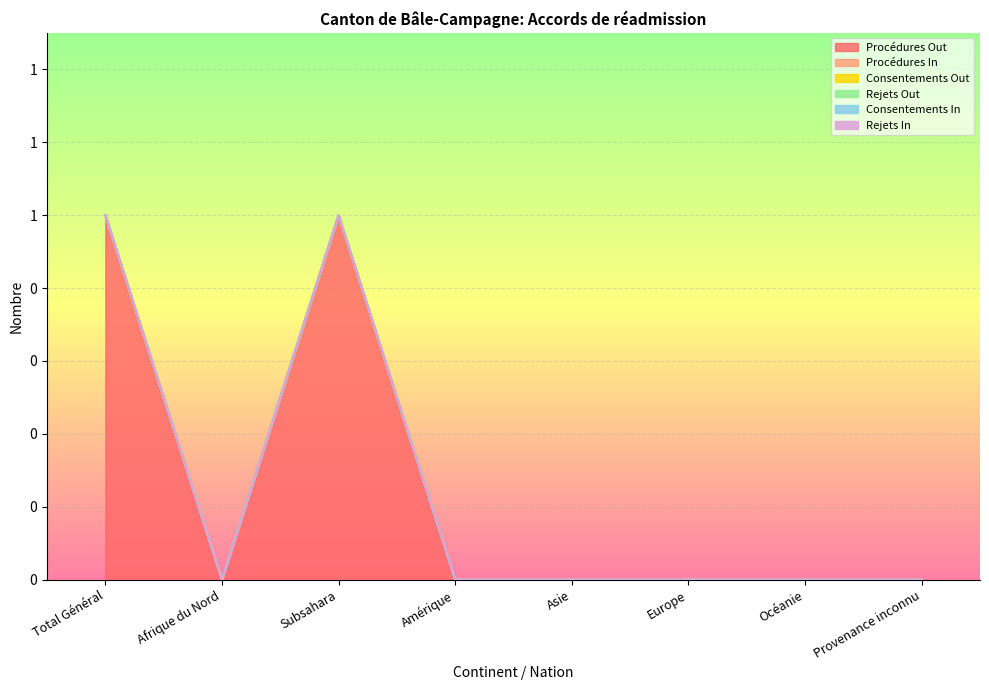

How many positive values does the Procédures Out series have?

2